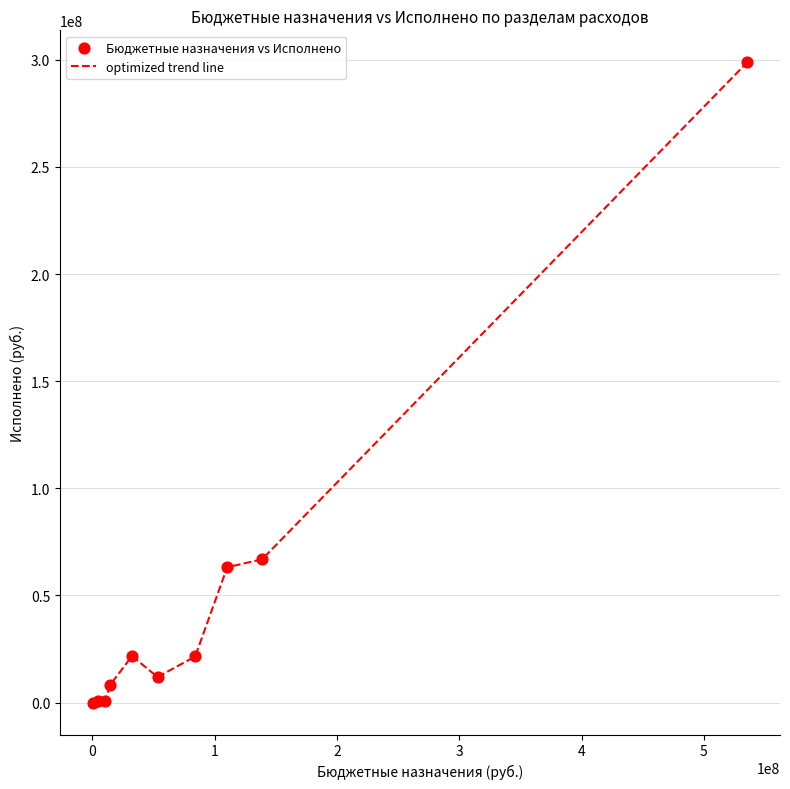

What is the maximum value shown in the chart?

298848494.7